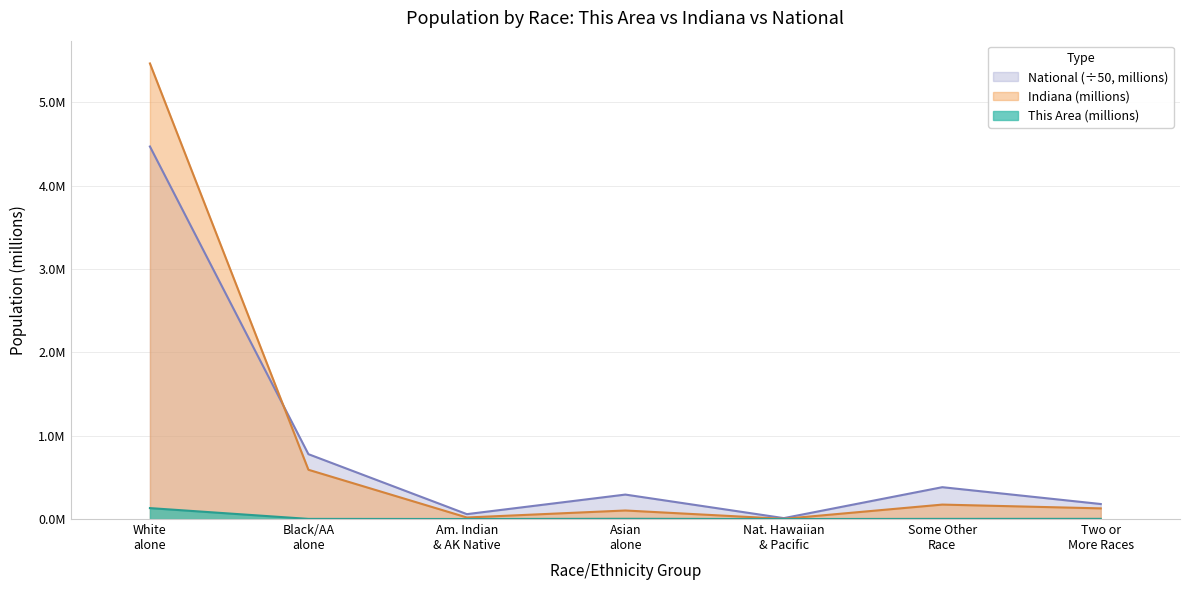

Rank the series by their maximum value, from highest to lowest.

Indiana (millions), National (÷50, millions), This Area (millions)